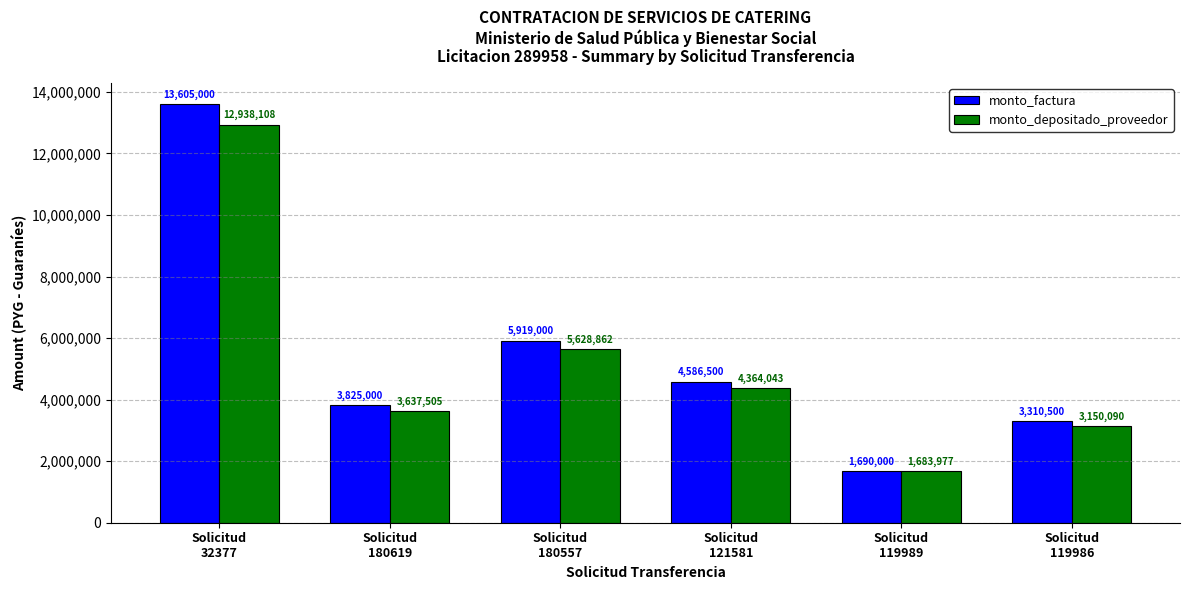

Which series has the largest range (max minus min)?

monto_factura